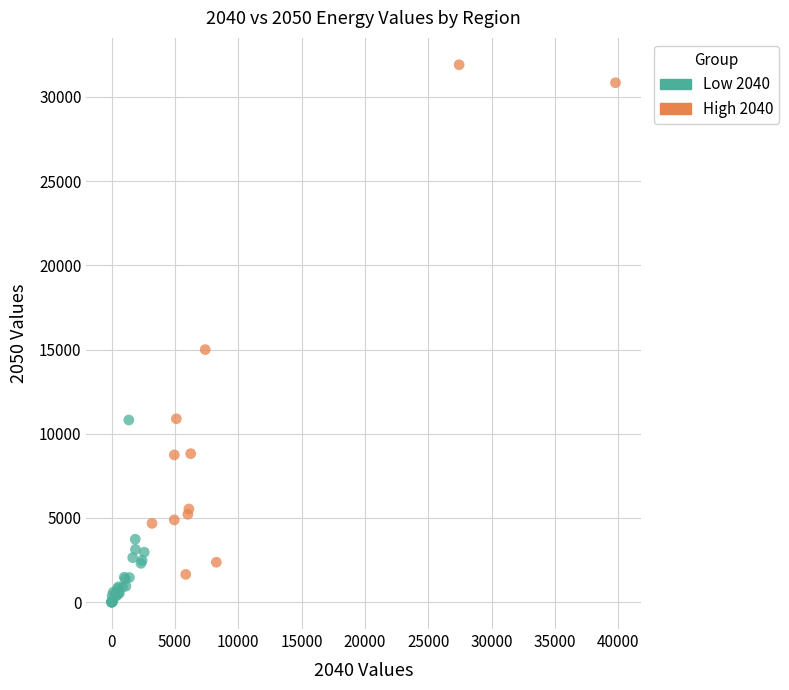

What are all the series names shown in the legend?

Low 2040, High 2040